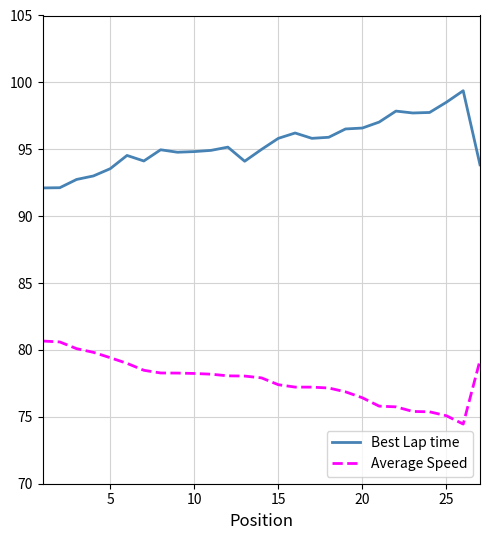

True or false: Average Speed and Best Lap time cross at least once.

False